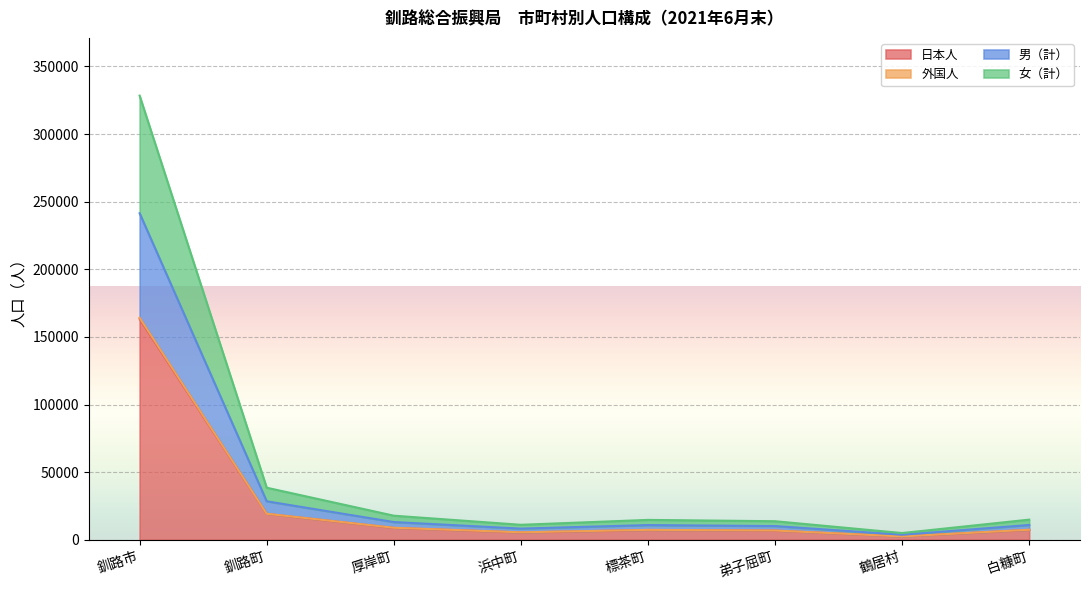

Is it true that 女（計） equals 50568 at 釧路町?

False